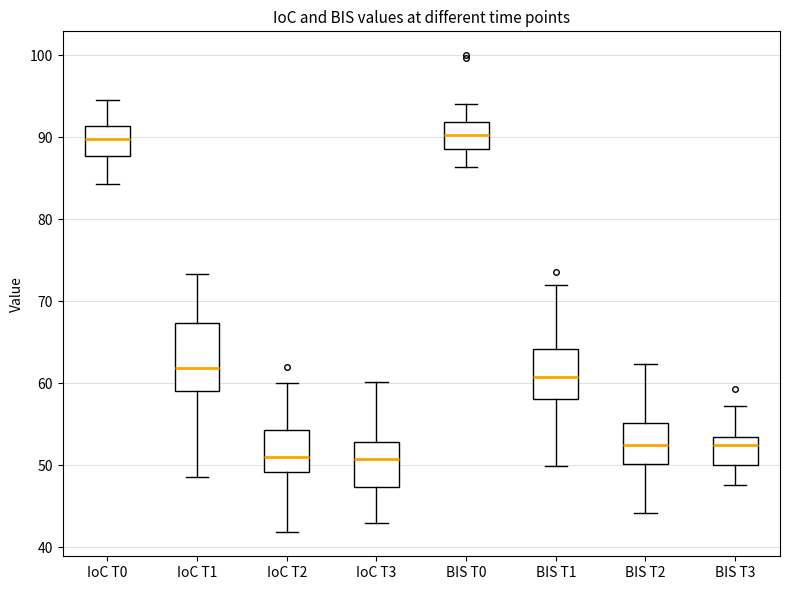

Where is the lower edge of the box for IoC T1 on the y-axis? The values are not printed on the chart, so give them approximately, as read against the axis.

59